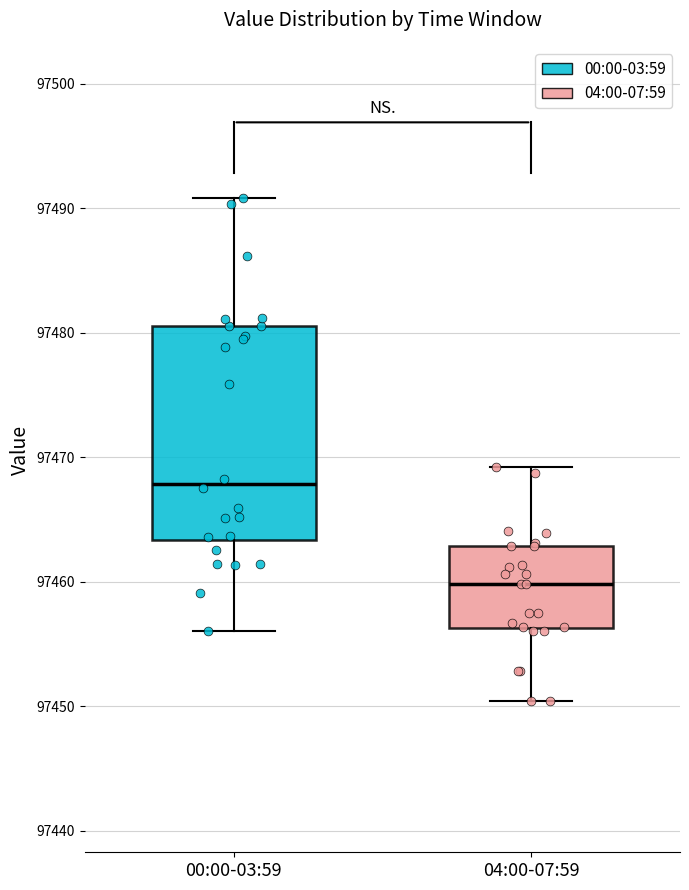

Comparing the boxes themselves (not the whiskers), which one is the tallest?

00:00-03:59